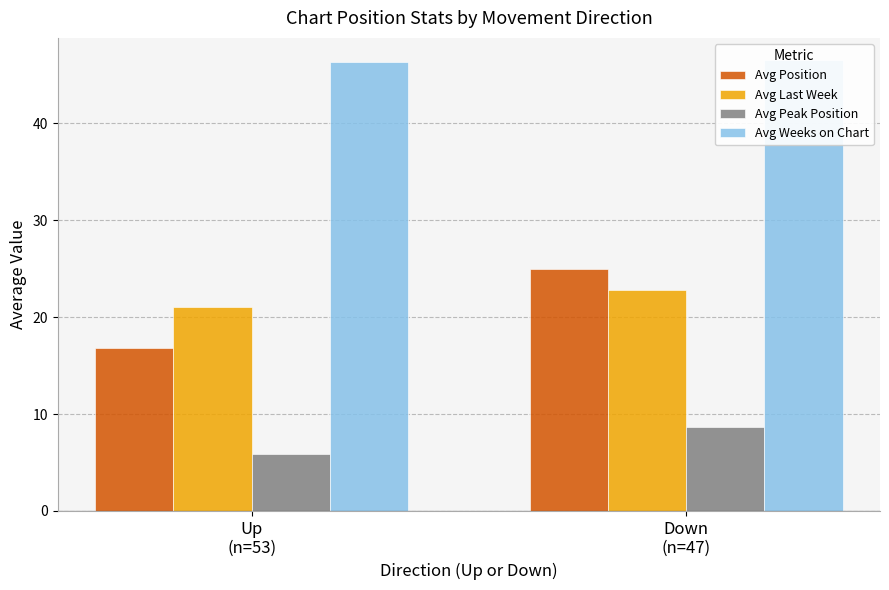

What is the value of the Avg Position bar at the 2nd from the left?

25.0